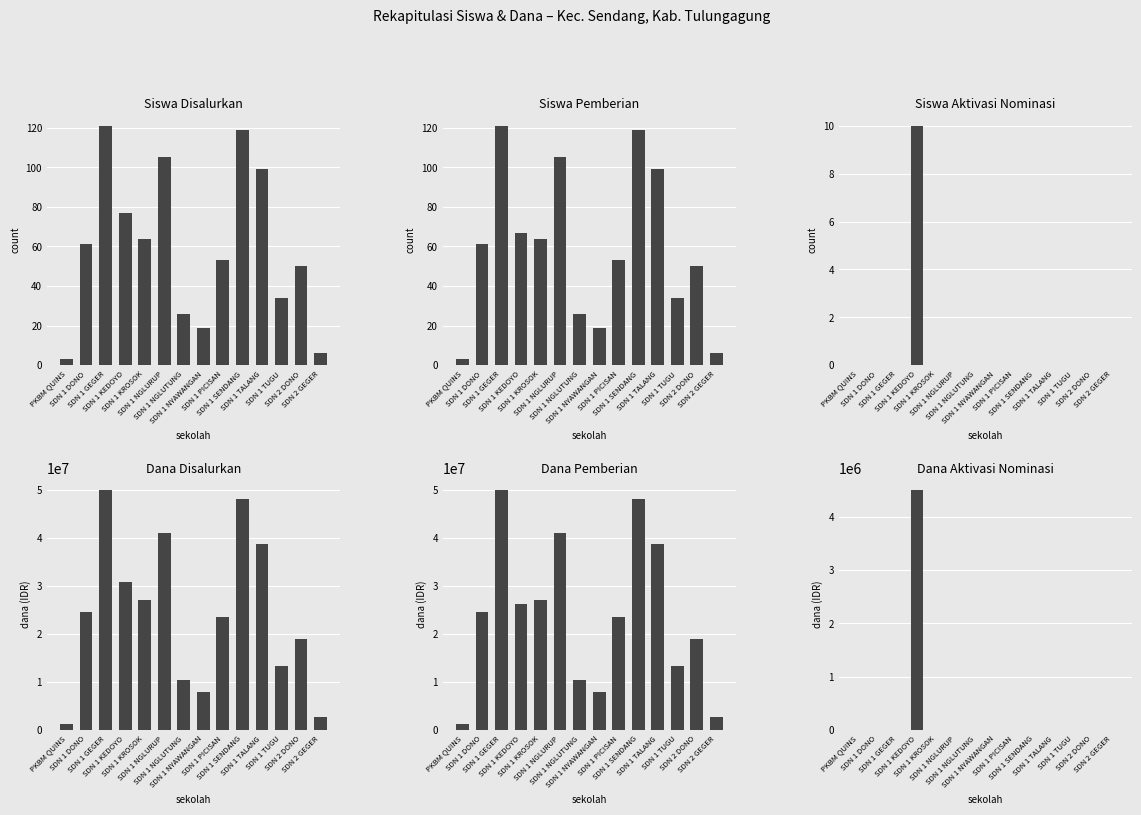

Reading left to right, transcribe all the data shown in this chart.

Siswa Disalurkan: 3	61	121	77	64	105	26	19	53	119	99	34	50	6
Siswa Pemberian: 3	61	121	67	64	105	26	19	53	119	99	34	50	6
Siswa Aktivasi Nominasi: 0	0	0	10	0	0	0	0	0	0	0	0	0	0
Dana Disalurkan: 1125000	24525000	49950000	30825000	27000000	40950000	10350000	7875000	23625000	48150000	38700000	13275000	18900000	2700000
Dana Pemberian: 1125000	24525000	49950000	26325000	27000000	40950000	10350000	7875000	23625000	48150000	38700000	13275000	18900000	2700000
Dana Aktivasi Nominasi: 0	0	0	4500000	0	0	0	0	0	0	0	0	0	0